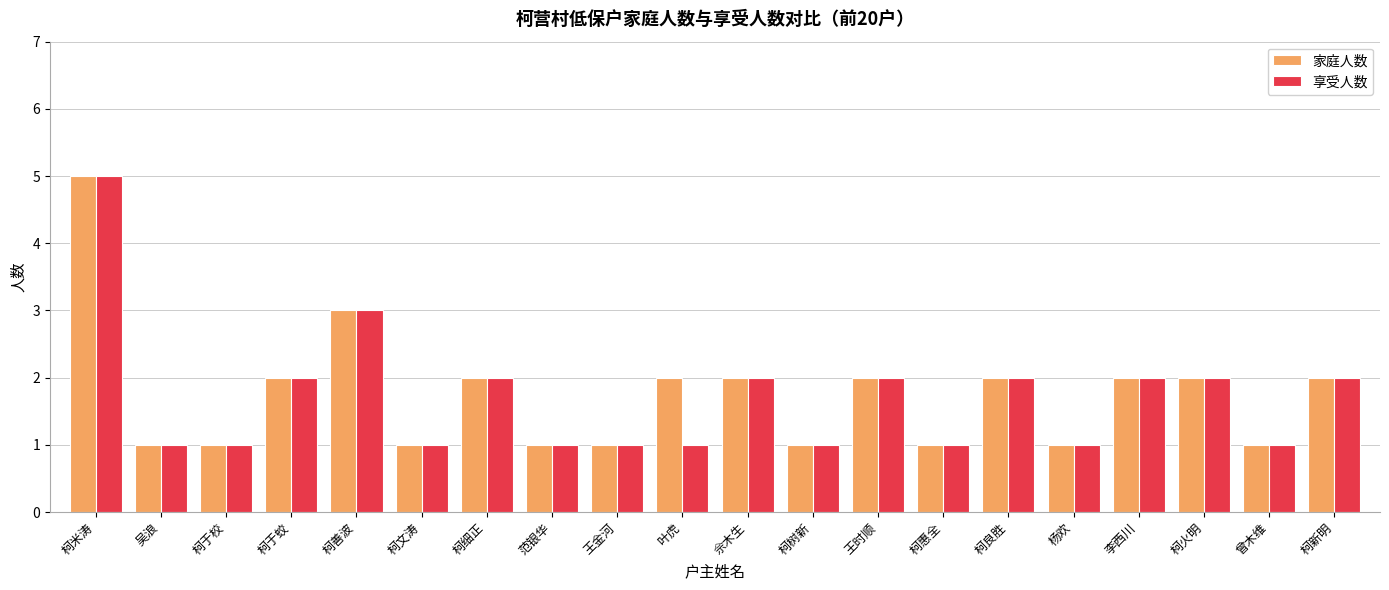

Reading right to left, extract all data points from this chart.

家庭人数: 2	1	2	2	1	2	1	2	1	2	2	1	1	2	1	3	2	1	1	5
享受人数: 2	1	2	2	1	2	1	2	1	2	1	1	1	2	1	3	2	1	1	5